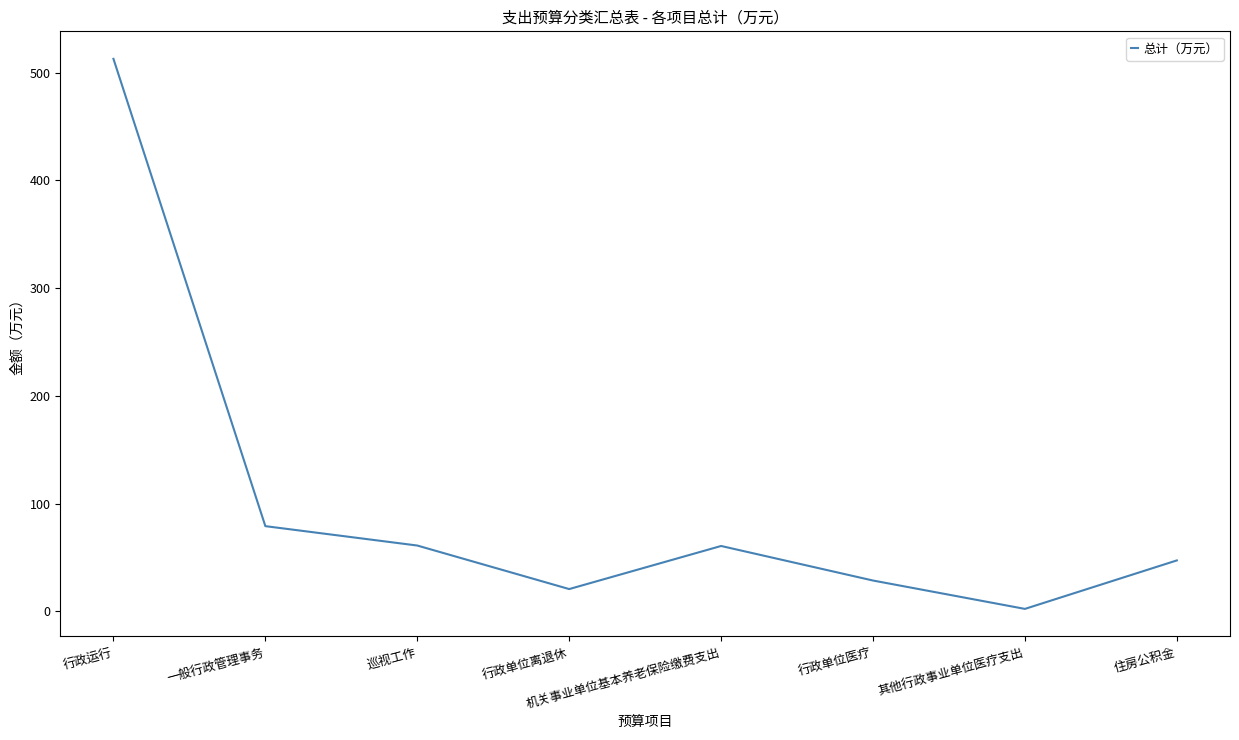

What position from the right is 行政单位医疗?

3